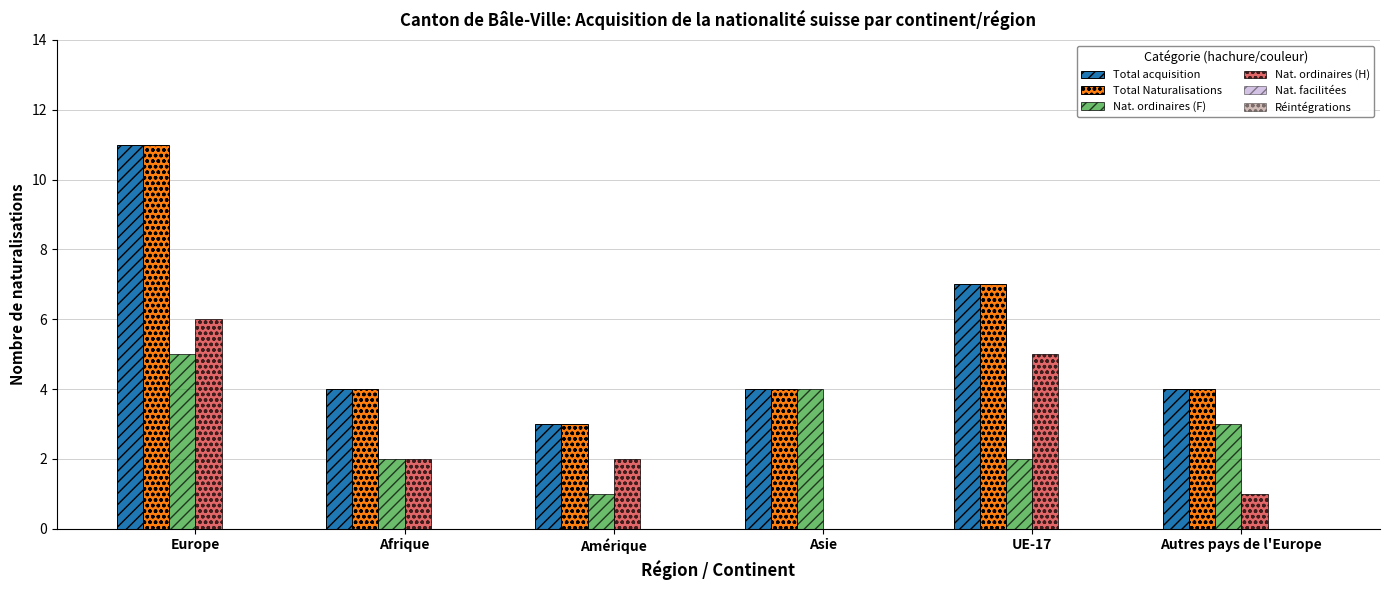

At which label does Nat. ordinaires (H) first exceed 2?

Europe